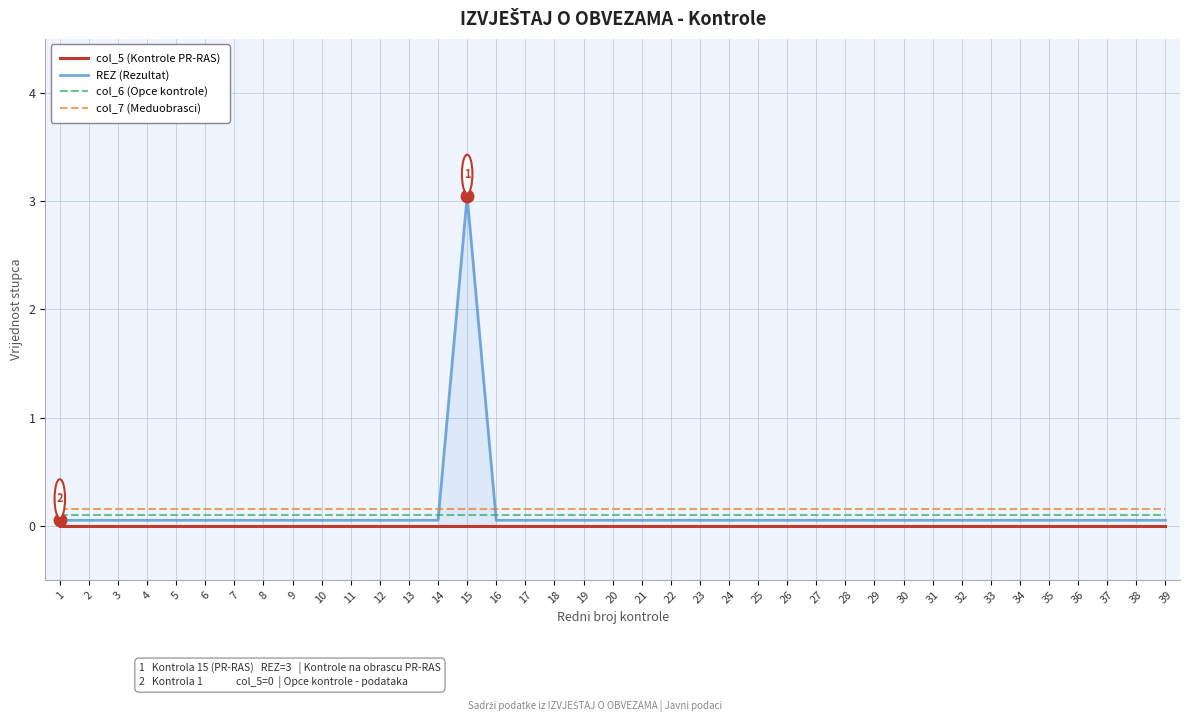

Between 35 and 15, which is larger?

35